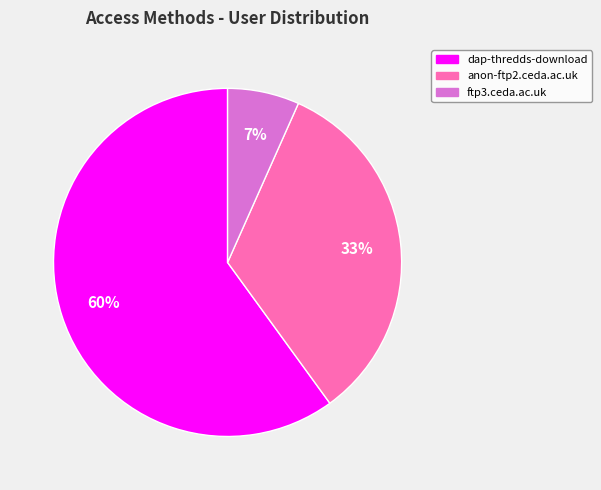

Which slice is the smallest?

ftp3.ceda.ac.uk